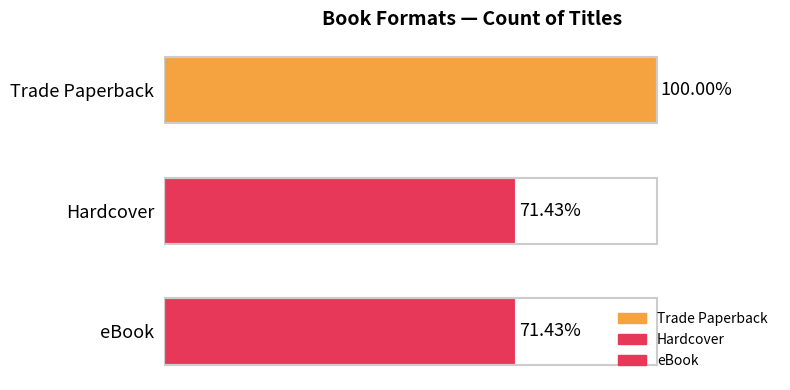

Reading left to right, list all the values displayed in this chart.

7	5	5